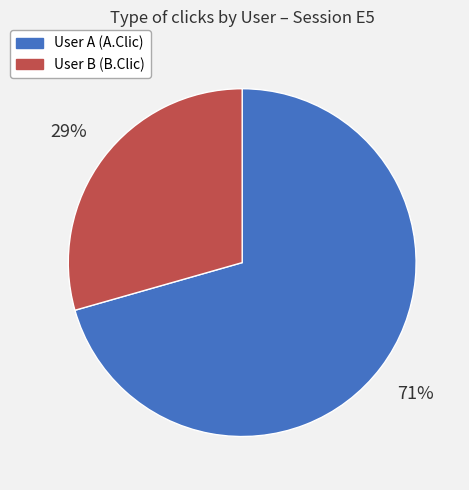

To the nearest percent, what is the combined percentage of User B (B.Clic) and User A (A.Clic)?

100%